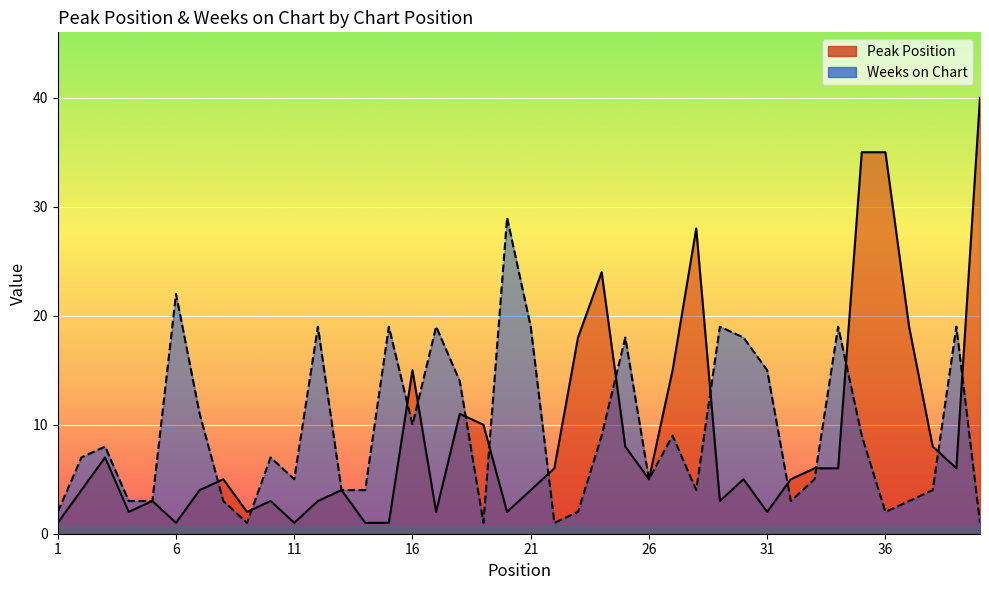

What is the average value of the Peak Position series?

9